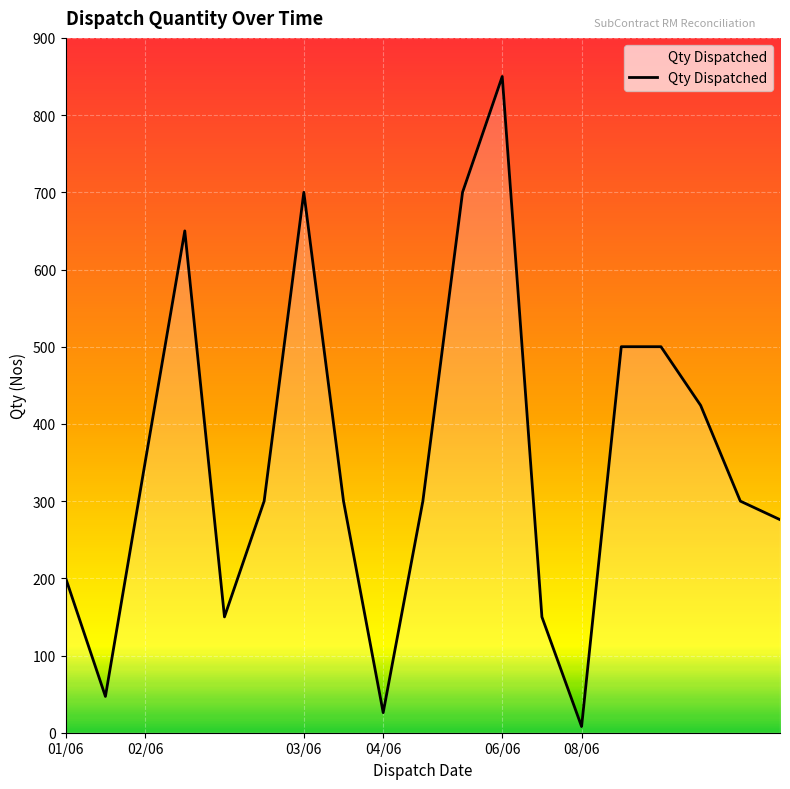

What is the greatest value displayed?

850